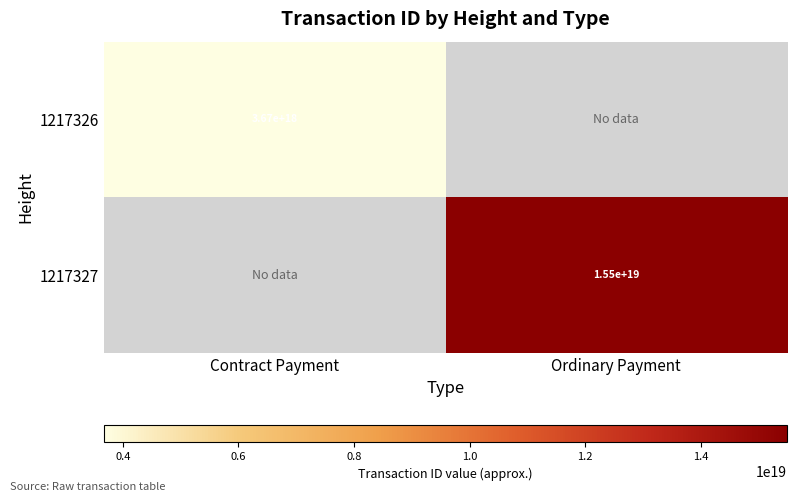

True or false: 1217327 has a value of 15500000000000000000 at Ordinary Payment.

True